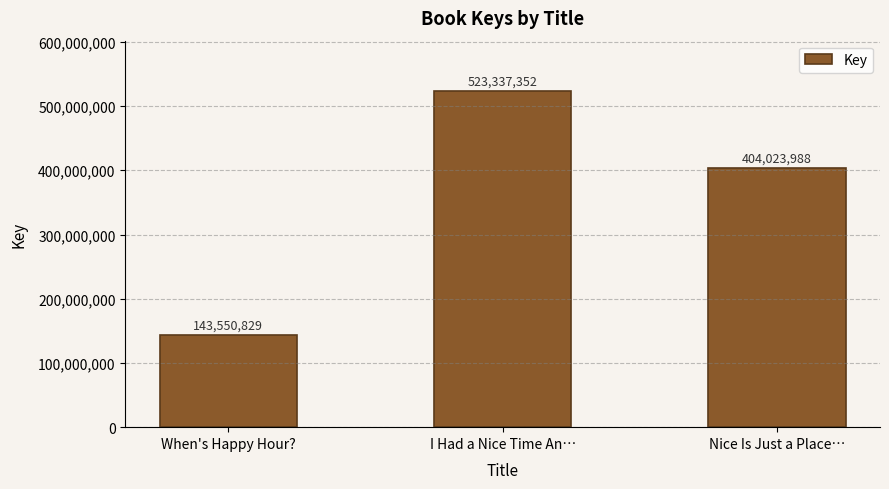

What is the average value?

356970723